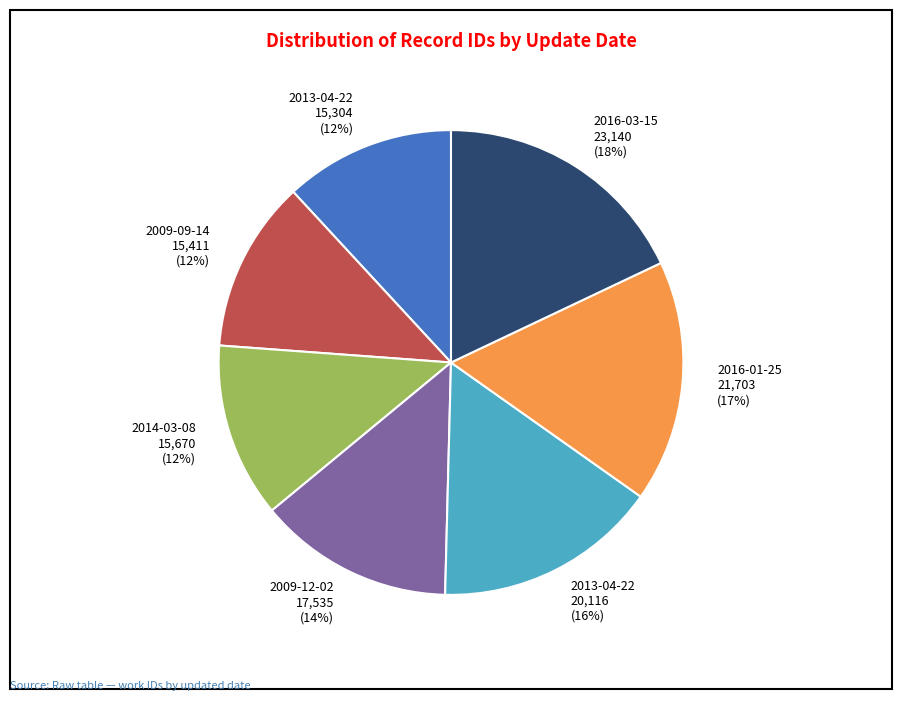

How many segments does this pie chart have?

7